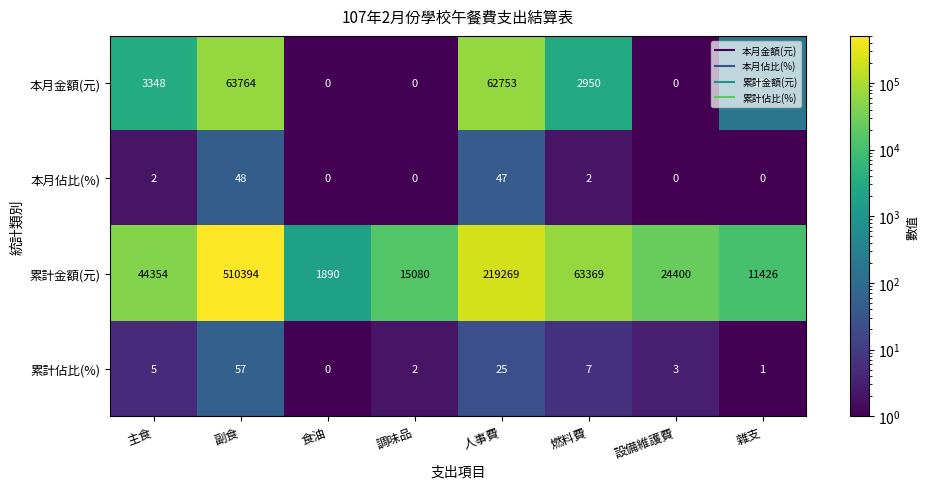

Where is 累計佔比(%) nearest to the value 28?

人事費